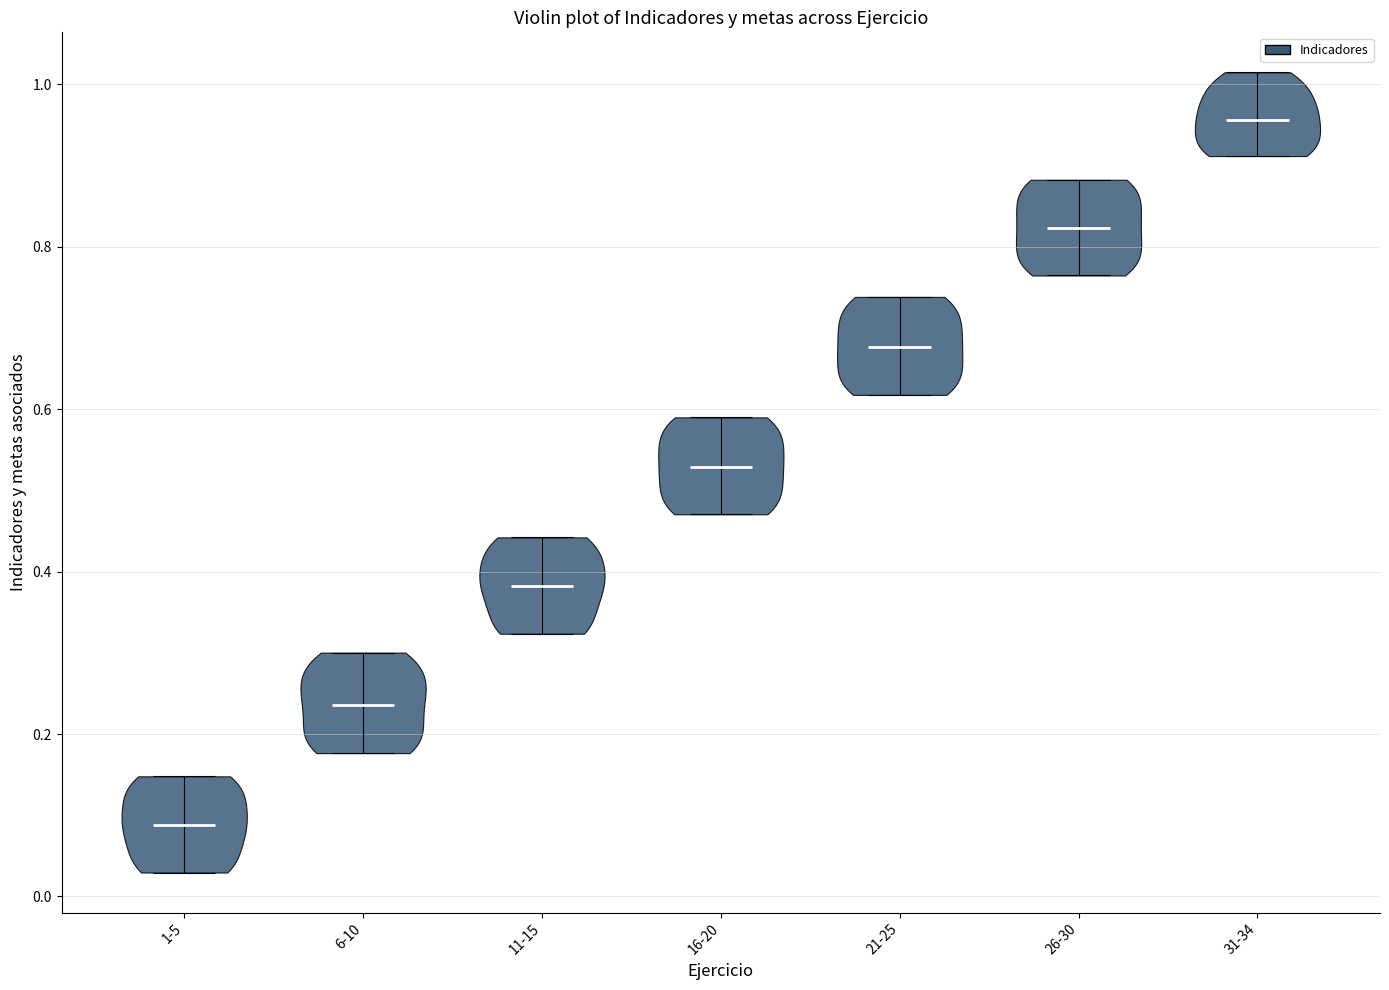

What is the highest point the violin for 26-30 reaches on the y-axis? The values are not printed on the chart, so give them approximately, as read against the axis.

0.88